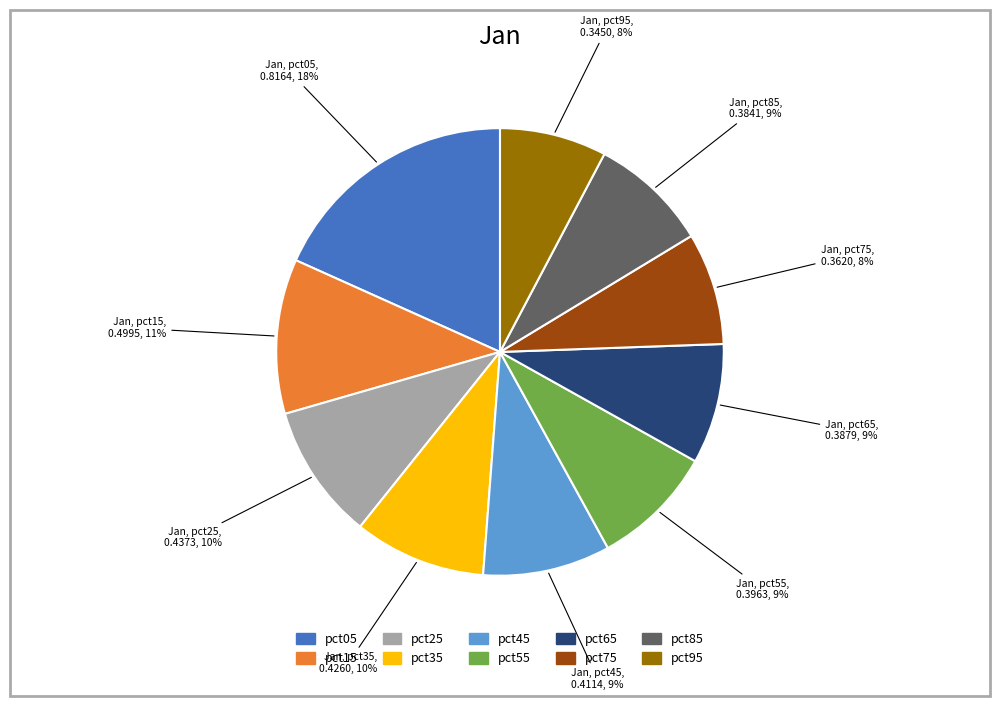

Is it true that pct65 is 9% of the pie?

True